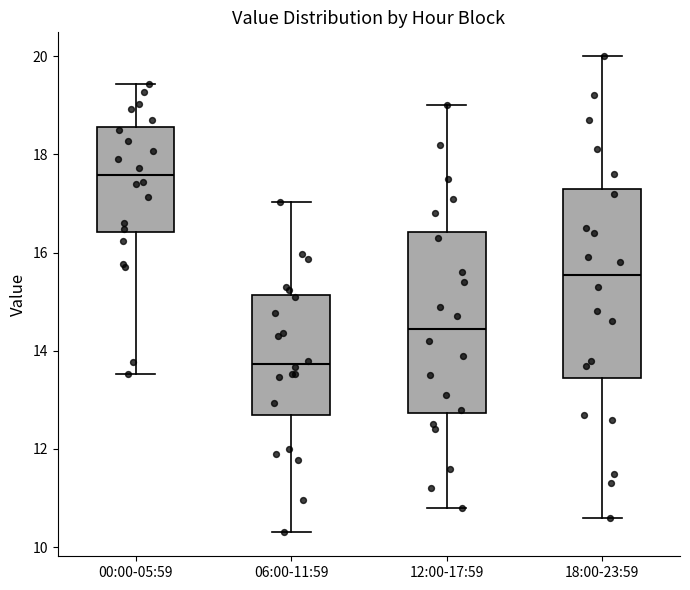

Reading left to right, read every box against the y-axis: the position of its median line, the range the box covers, and the ends of its whiskers. The values are not printed on the chart, so give them approximately, as read against the axis.

00:00-05:59: median 17.6, box 16.4 to 18.6, whiskers 13.6 to 19.4
06:00-11:59: median 13.8, box 12.6 to 15.2, whiskers 10.4 to 17.0
12:00-17:59: median 14.4, box 12.8 to 16.4, whiskers 10.8 to 19.0
18:00-23:59: median 15.6, box 13.4 to 17.4, whiskers 10.6 to 20.0